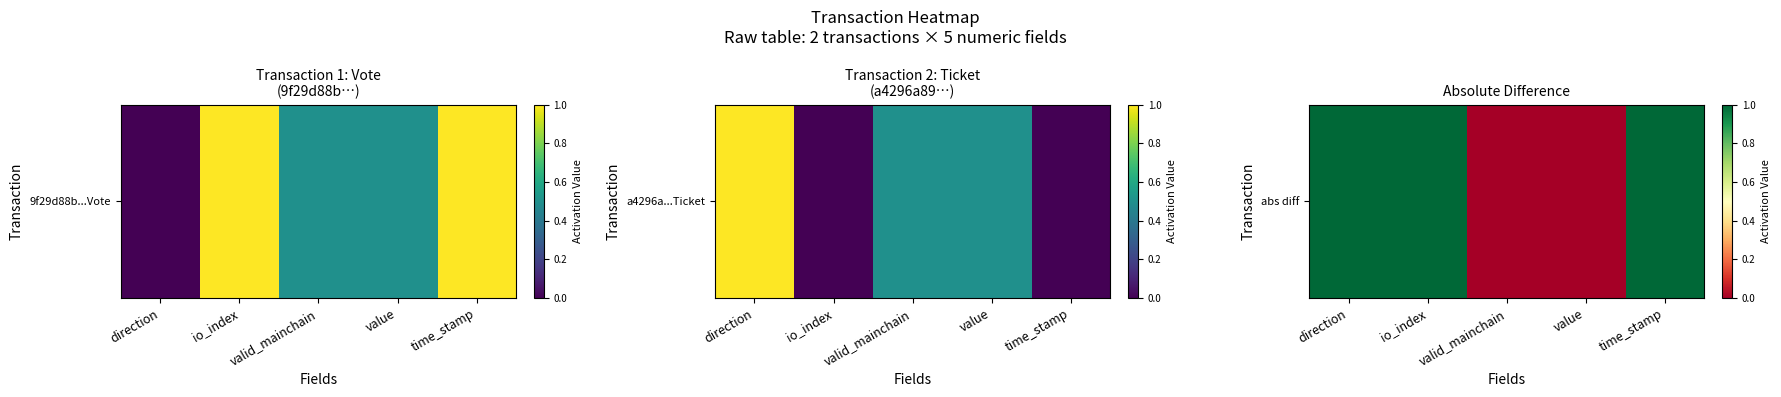

Rank the categories by value from lowest to highest.

valid_mainchain, value, direction, io_index, time_stamp